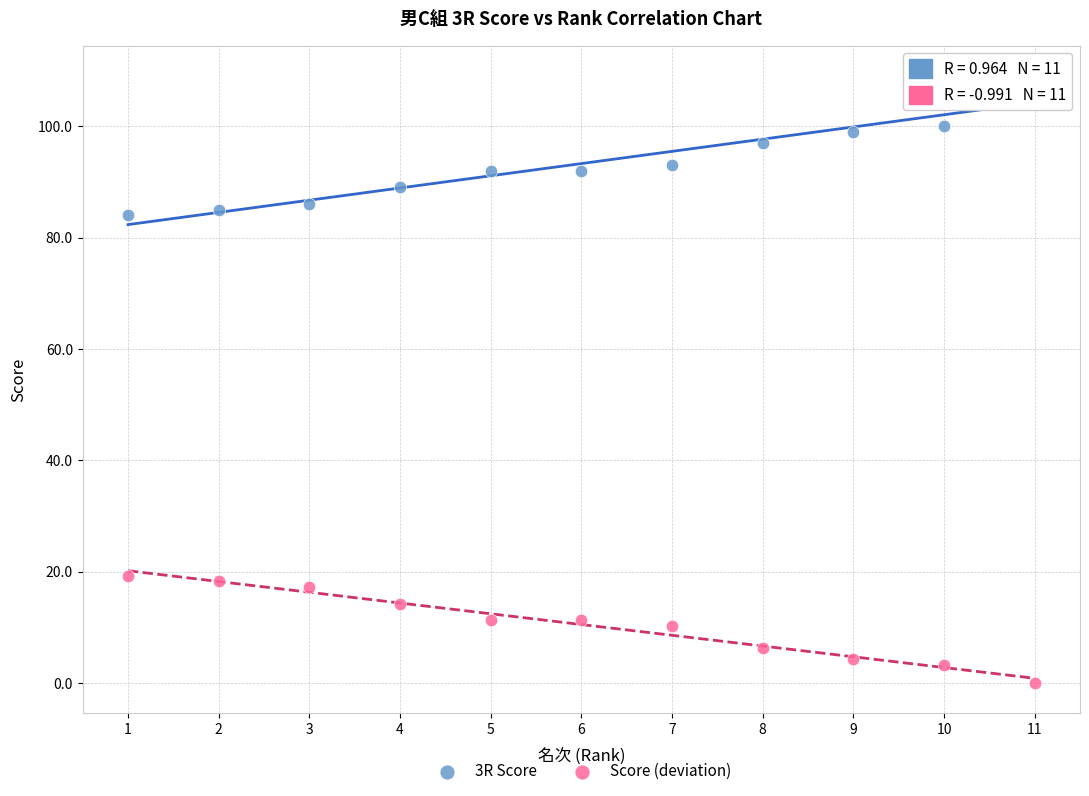

What are all the series names shown in the legend?

3R Score, Score (deviation)